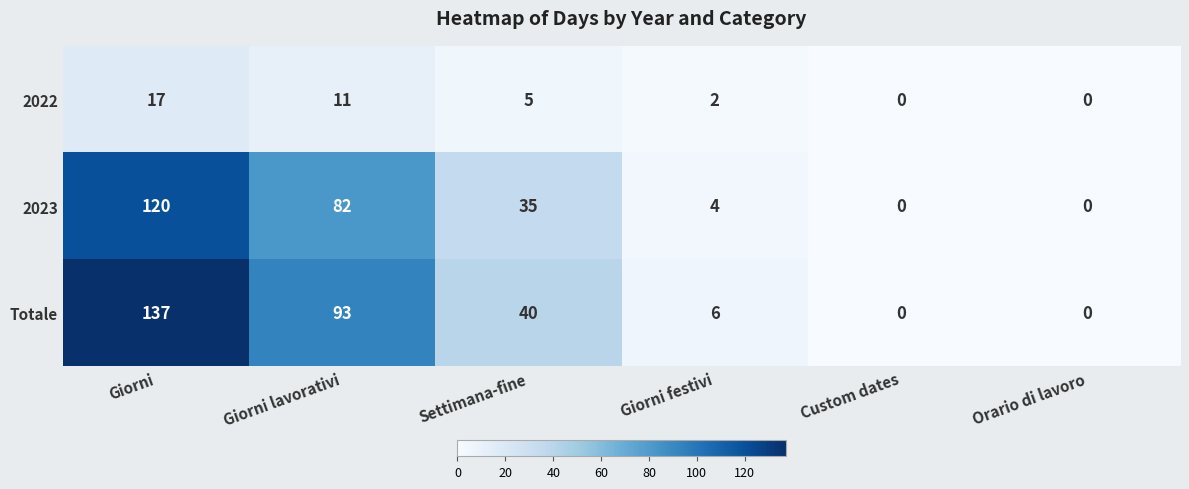

How many 2022 values are between 0 and 11?

5